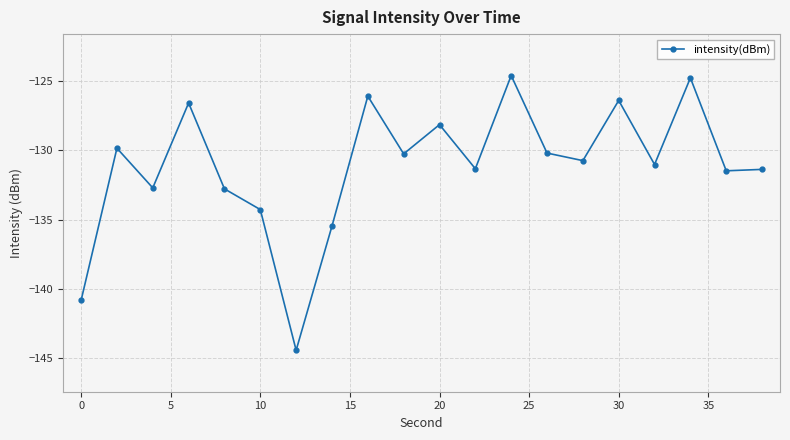

What is the maximum value shown in the chart?

-124.6